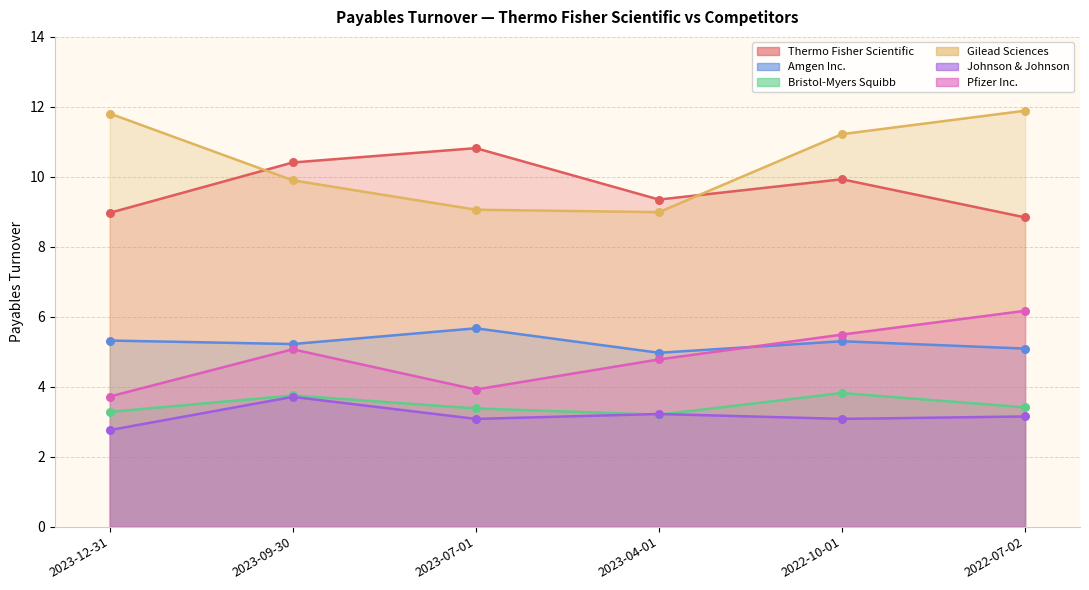

At how many categories does at least one series exceed 10?

5